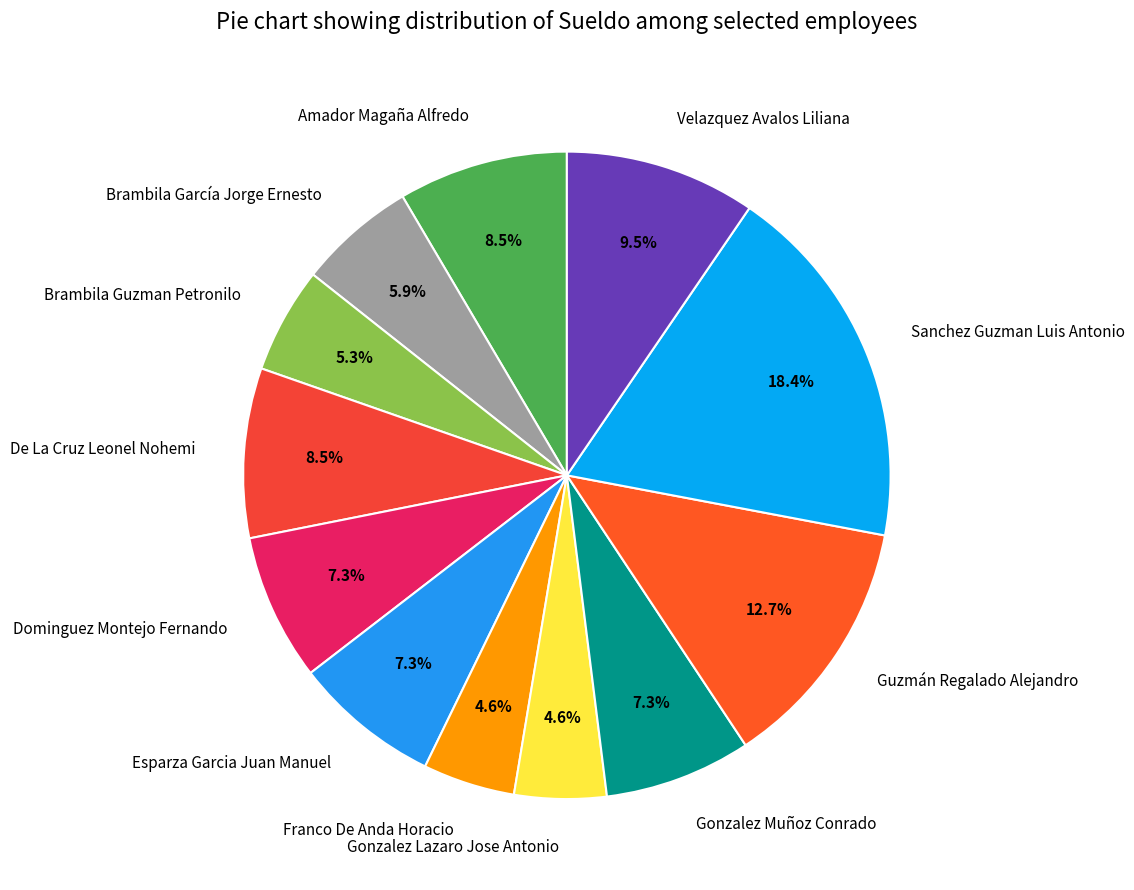

Which category has the biggest portion of the pie?

Sanchez Guzman Luis Antonio